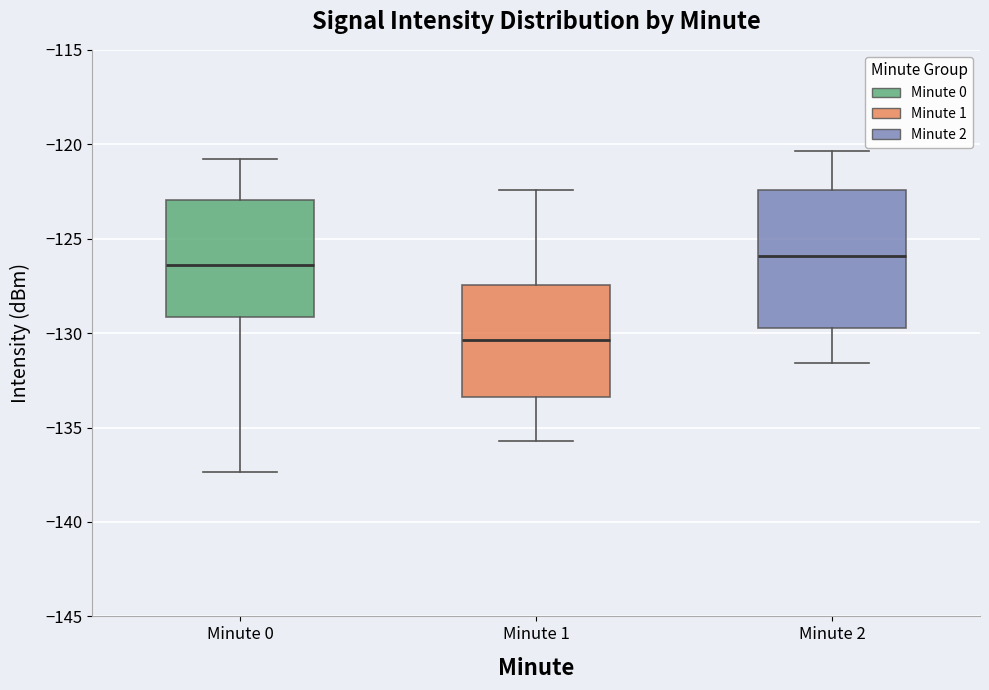

Reading left to right, read every box against the y-axis: the position of its median line, the range the box covers, and the ends of its whiskers. The values are not printed on the chart, so give them approximately, as read against the axis.

Minute 0: median -126.5, box -129.0 to -123.0, whiskers -137.5 to -121.0
Minute 1: median -130.5, box -133.5 to -127.5, whiskers -135.5 to -122.5
Minute 2: median -126.0, box -129.5 to -122.5, whiskers -131.5 to -120.5